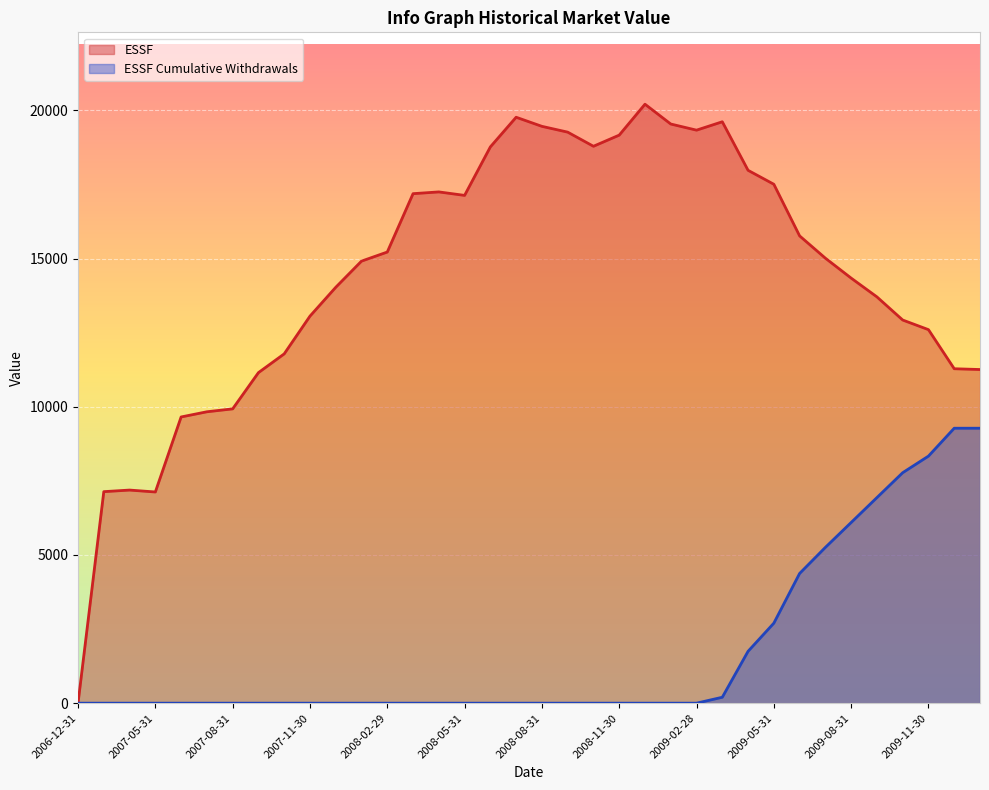

What is the maximum value shown in the chart?

20210.7